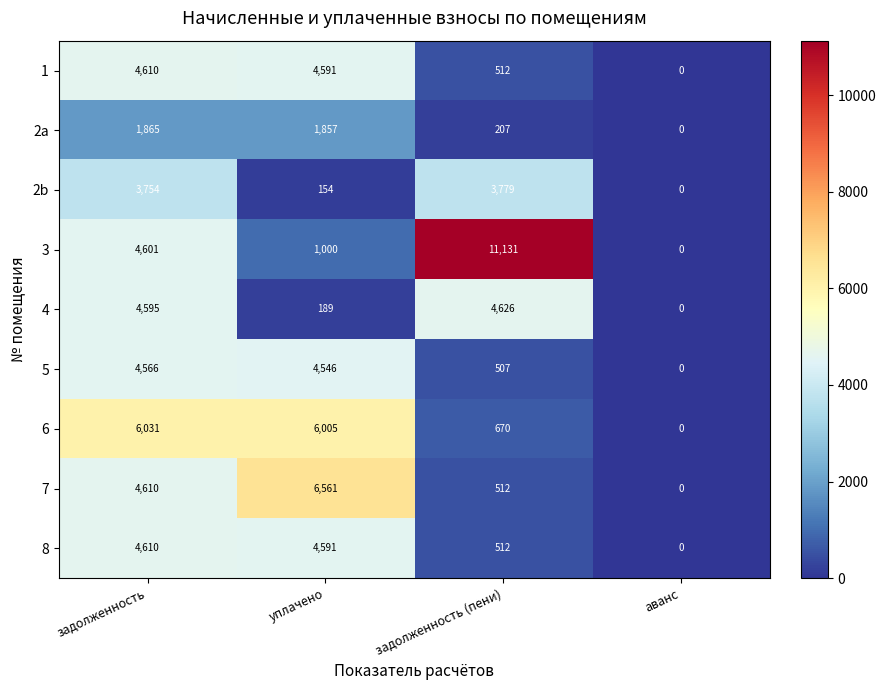

Where is 2b nearest to the value 1889?

уплачено